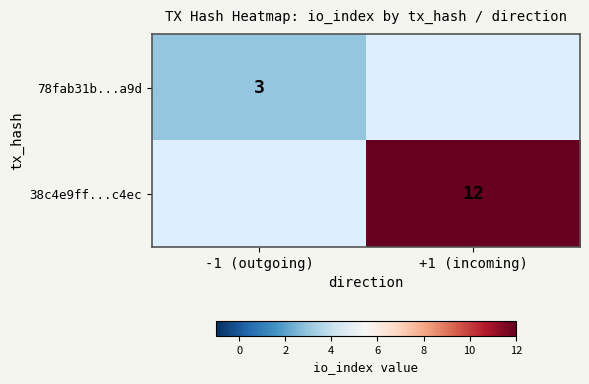

Is the value of 38c4e9ff...c4ec at +1 (incoming) greater than the value of 78fab31b...a9d at -1 (outgoing)?

Yes